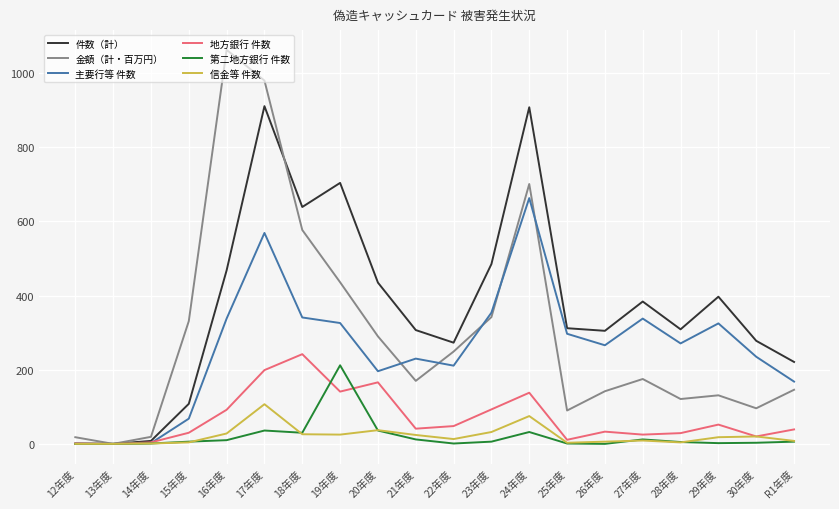

What is the sum of all 金額（計・百万円） values?

6077